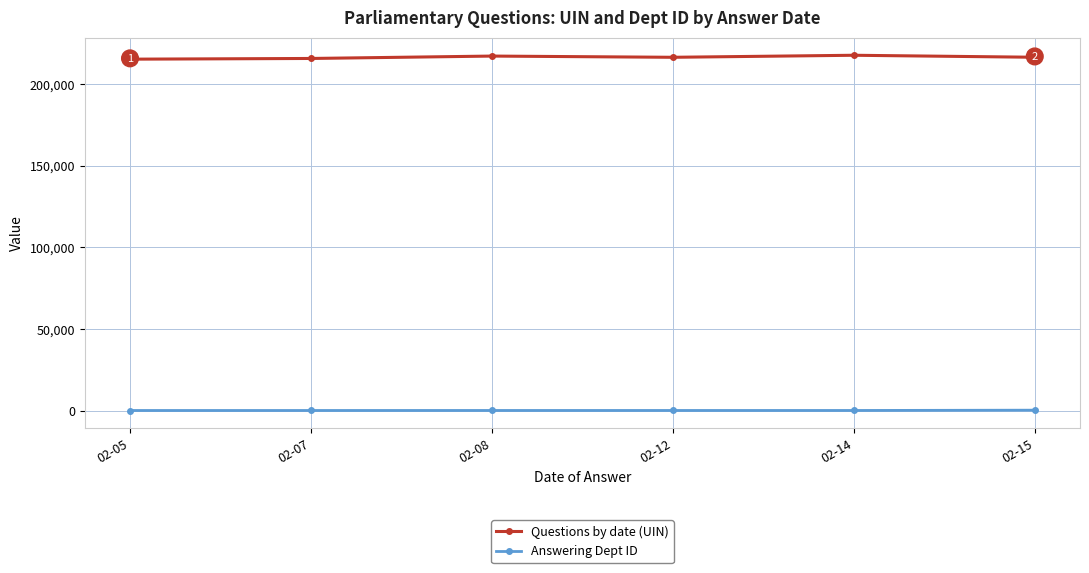

True or false: Answering Dept ID has more than 2 points higher than both neighbors.

False